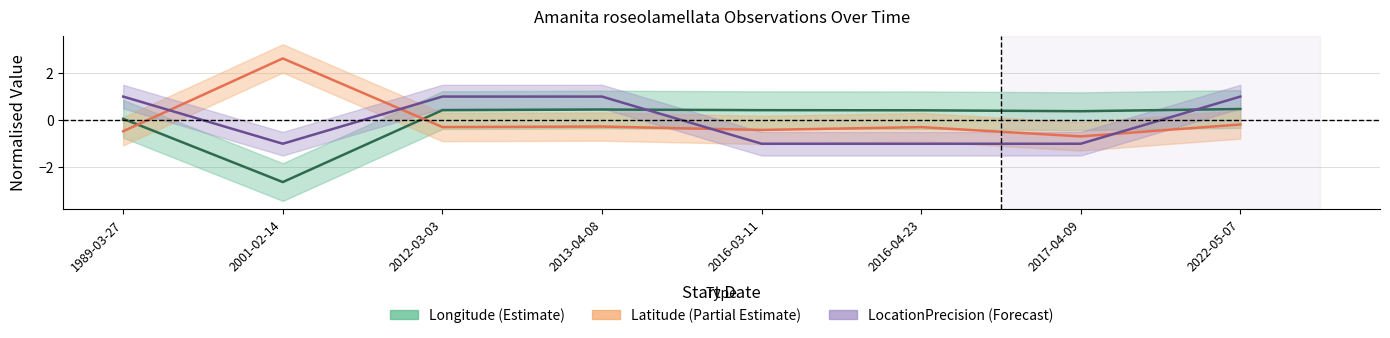

At how many categories does at least one series exceed -2?

8